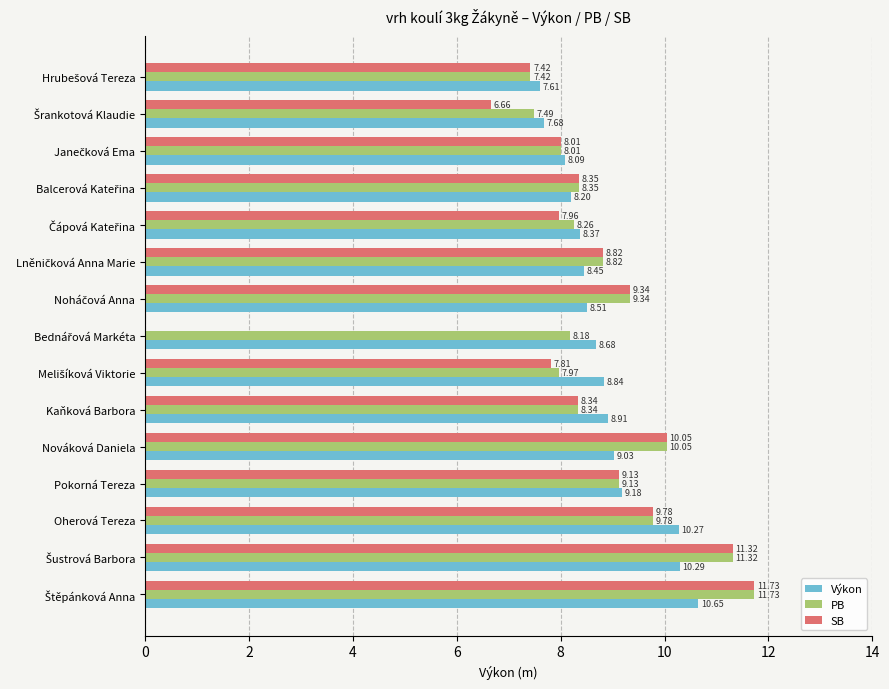

Which series has the largest total across all categories?

PB